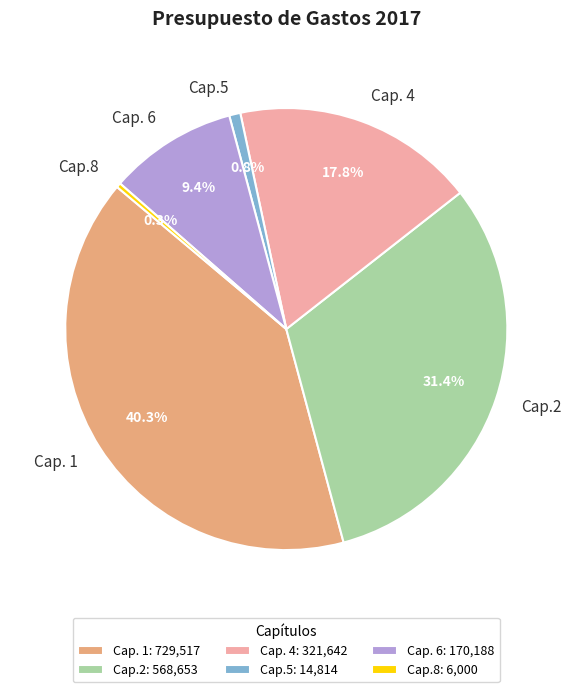

Approximately how many times larger is the value at Cap. 4 compared to Cap.5?

21.7